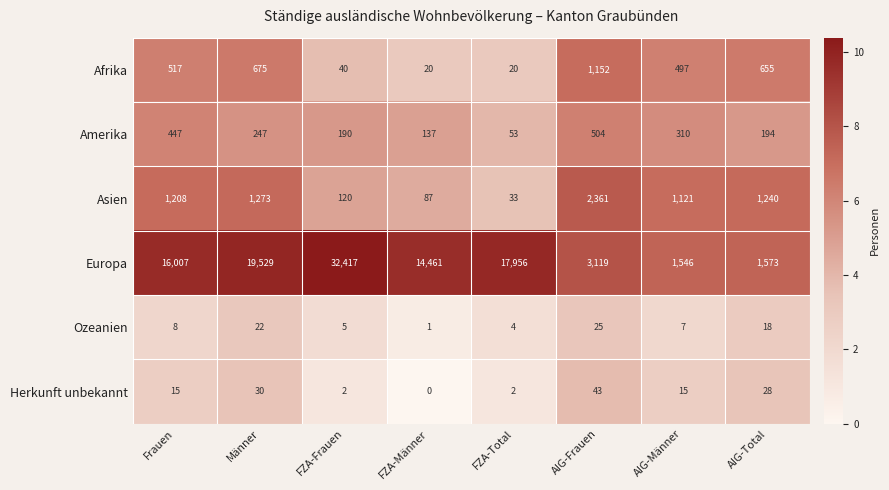

Which series changed the most between FZA-Frauen and AIG-Total?

Europa